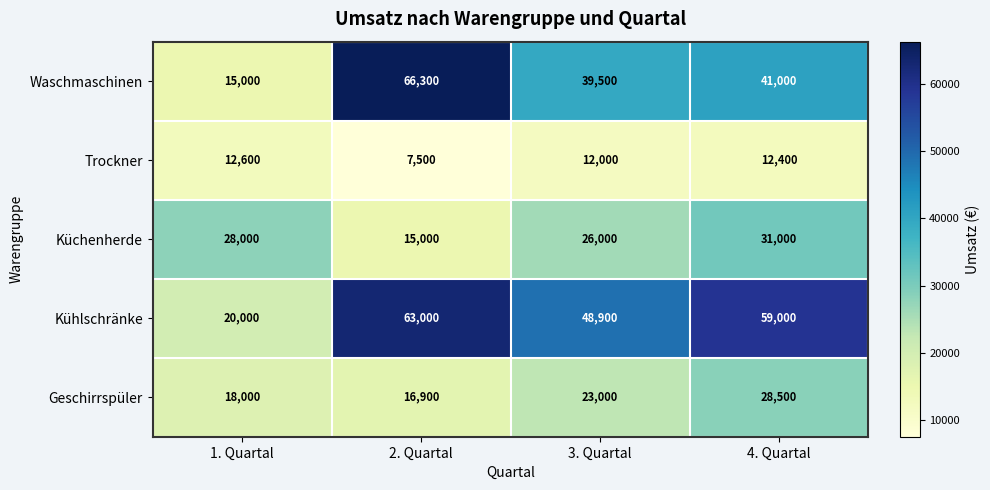

Reading left to right, transcribe all the data shown in this chart.

Waschmaschinen: 15000	66300	39500	41000
Trockner: 12600	7500	12000	12400
Küchenherde: 28000	15000	26000	31000
Kühlschränke: 20000	63000	48900	59000
Geschirrspüler: 18000	16900	23000	28500